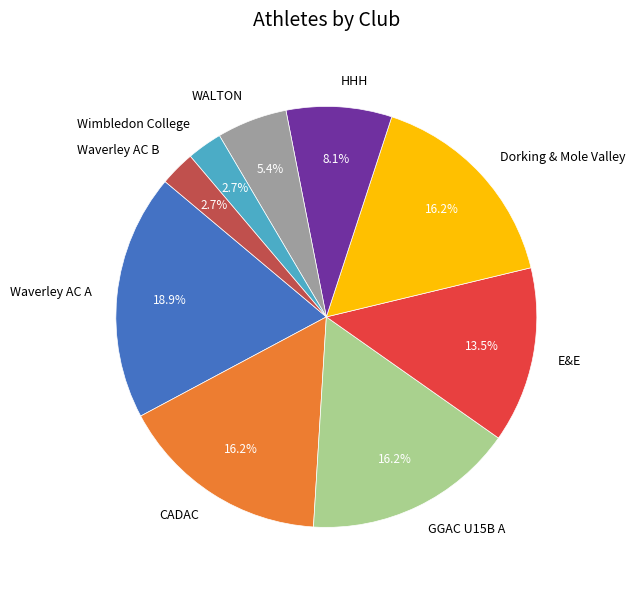

How much of the chart is everything except Wimbledon College?

97.3%